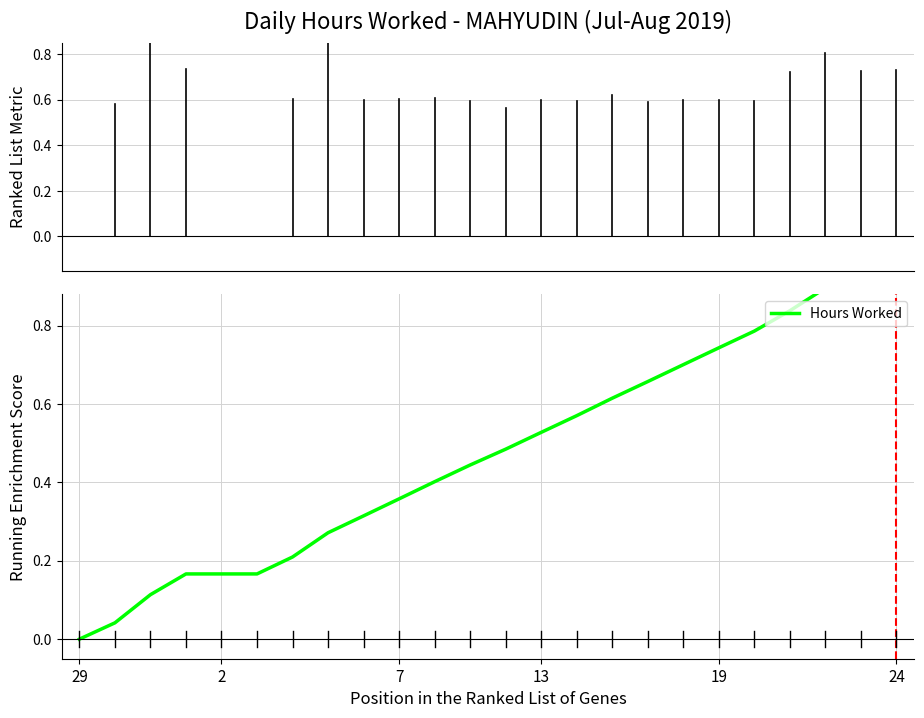

Does the chart display data point markers on the line(s)?

No